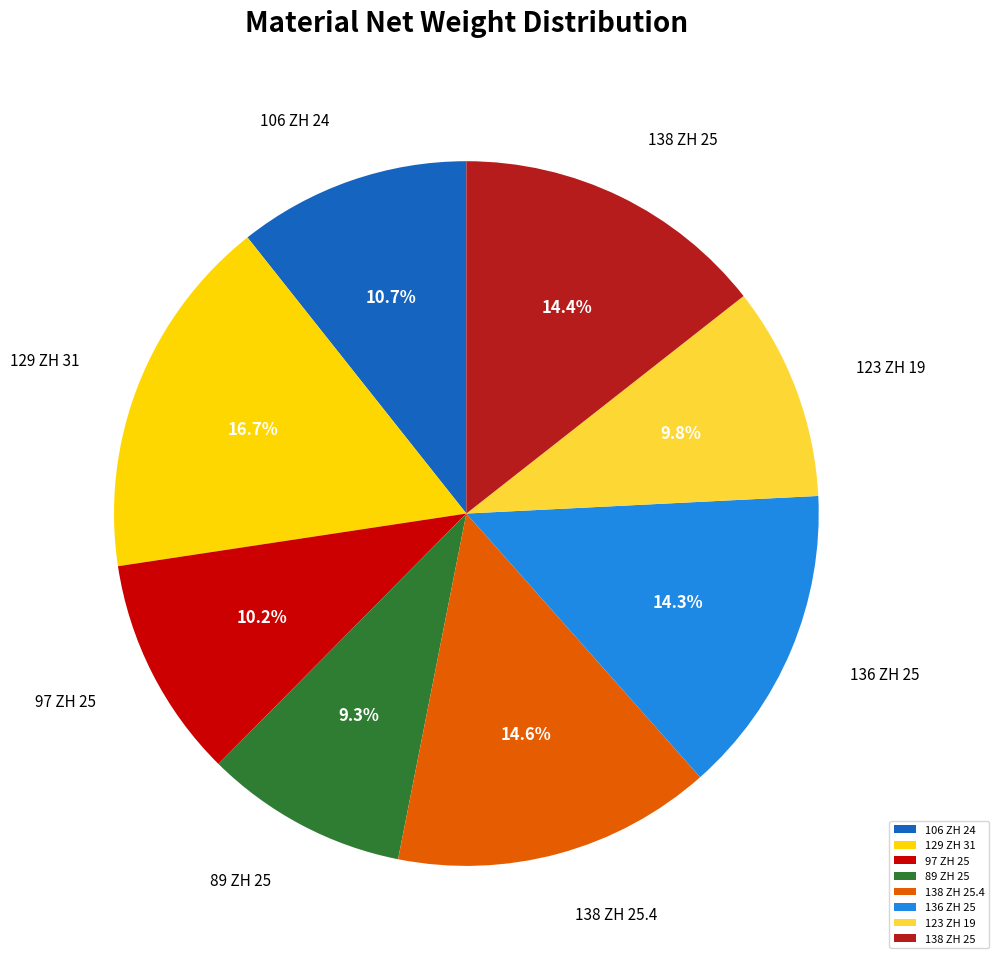

Does 123 ZH 19 account for over 50% of the chart?

No